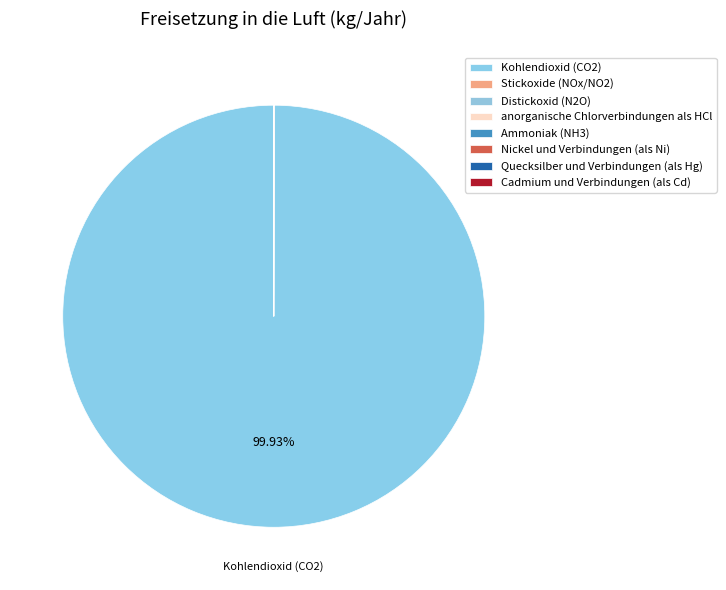

Is it true that Stickoxide (NOx/NO2) is 15% of the pie?

False